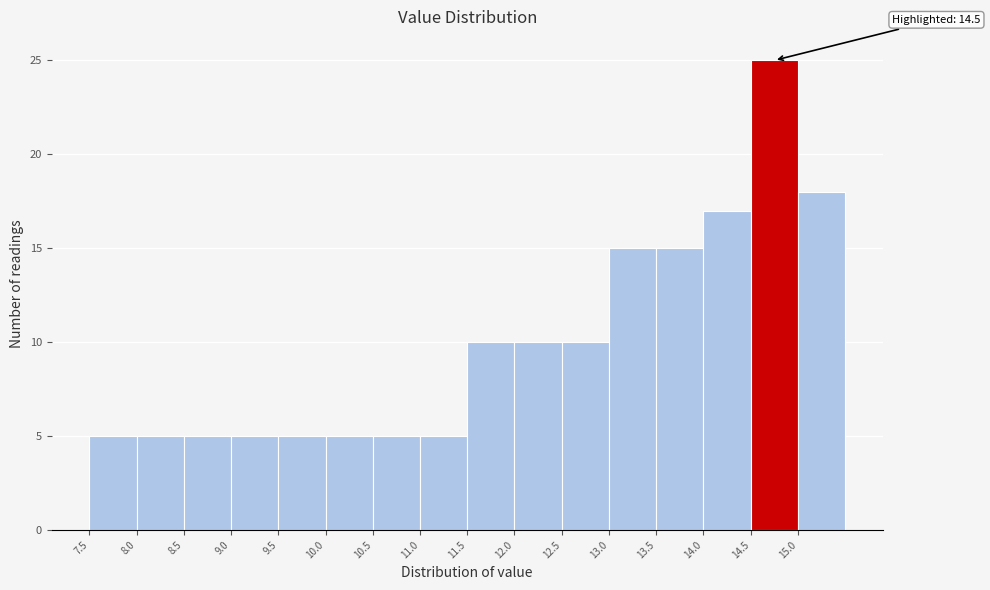

Which range on the x-axis has the tallest bar?

14.5 to 15.0